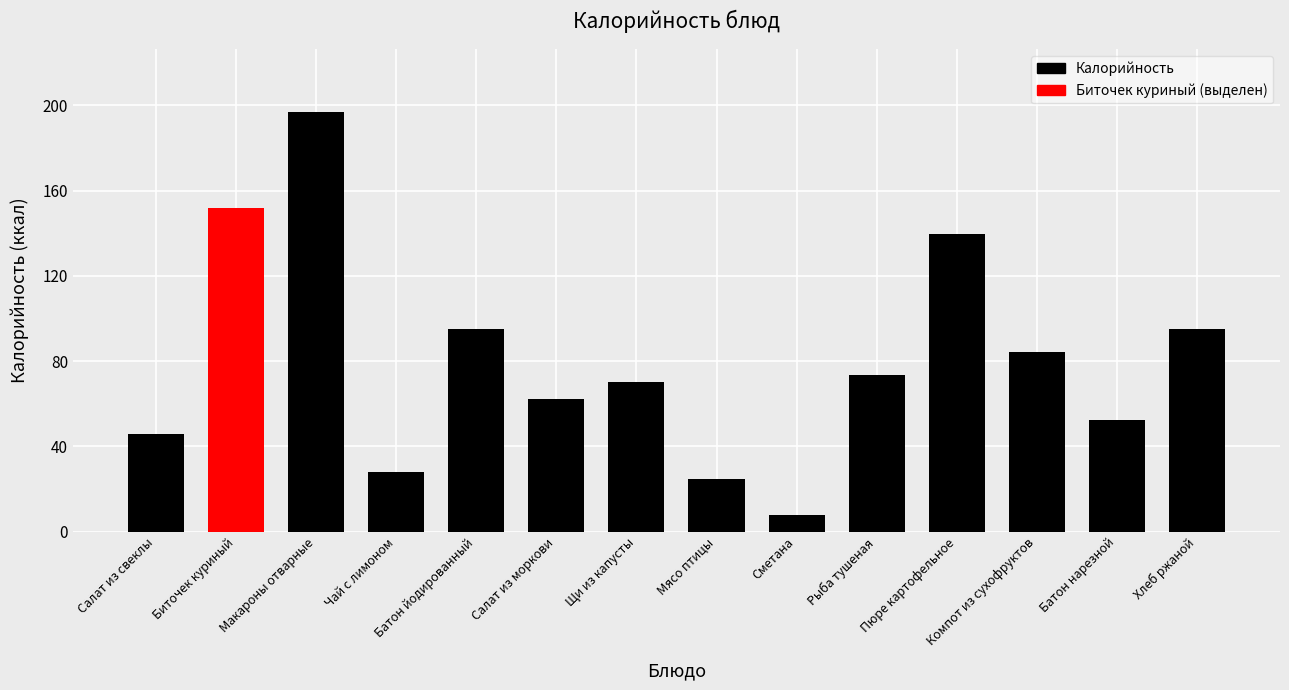

What is the smallest value displayed?

7.9